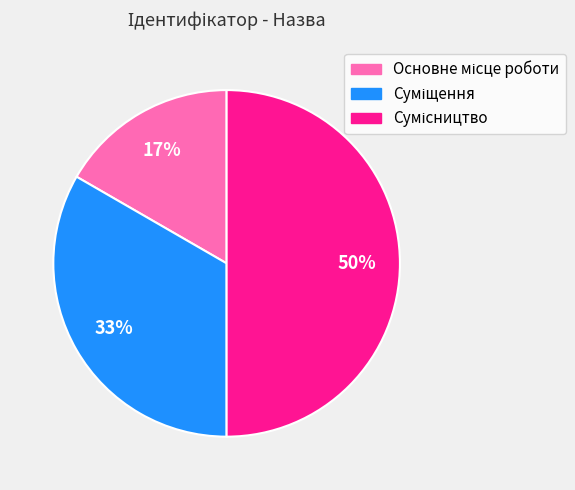

To the nearest percent, what is the difference between the largest and smallest slice percentages?

33%